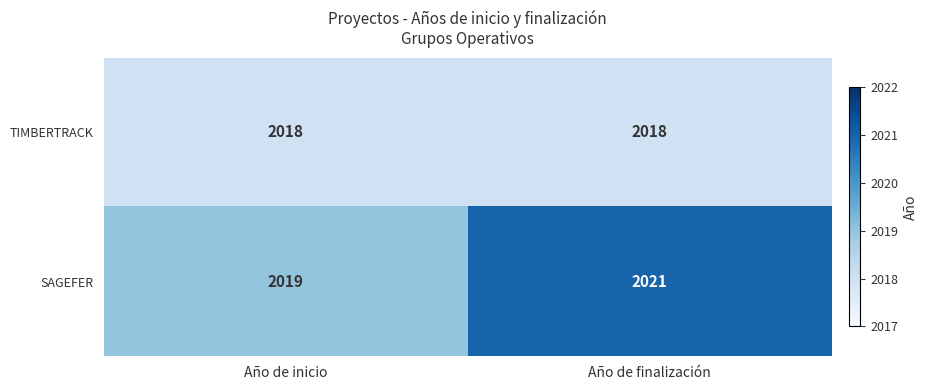

What is the lowest value of the TIMBERTRACK series?

2018